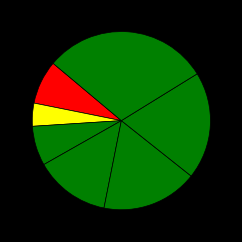

Rank the categories by value from lowest to highest.

上海市闵行小星星幼儿园, 上海闵行区小红帽幼儿园, 上海闵行区博爱幼儿园, 上海闵行区新世纪静安新城幼儿园, 上海闵行区启英茂盛幼稚园, 上海闵行区鹤琴爱真幼儿园, 上海闵行区哈弗士幼儿园